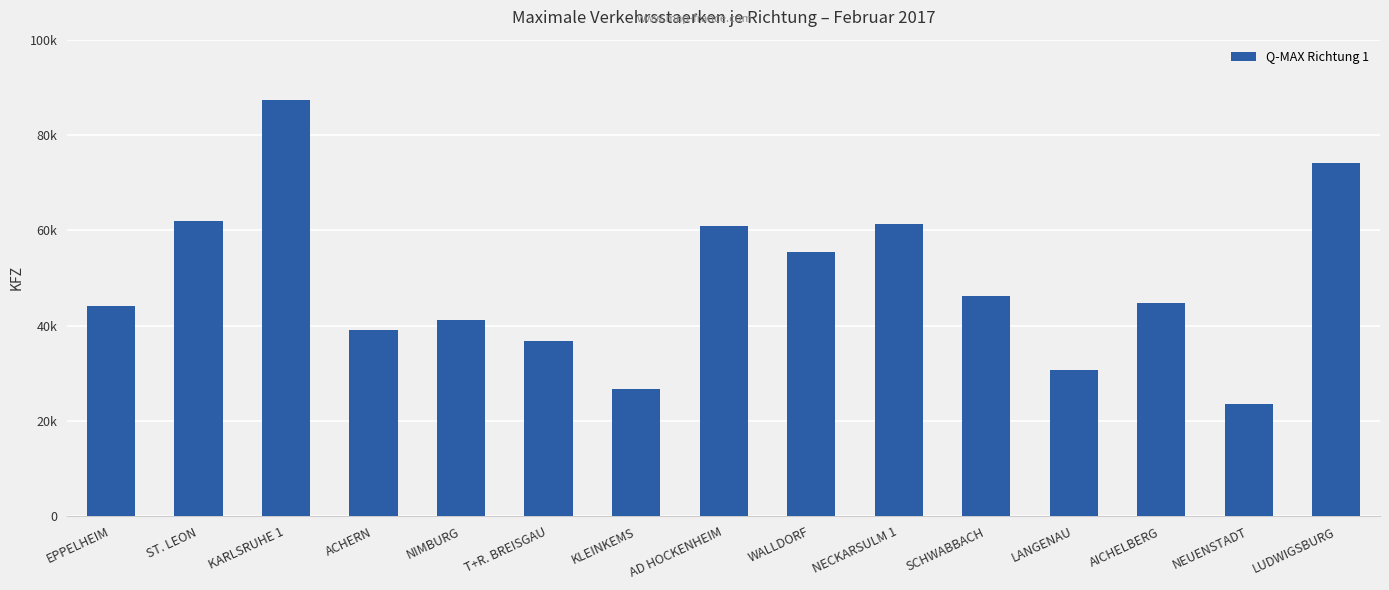

What position from the right is ST. LEON?

14